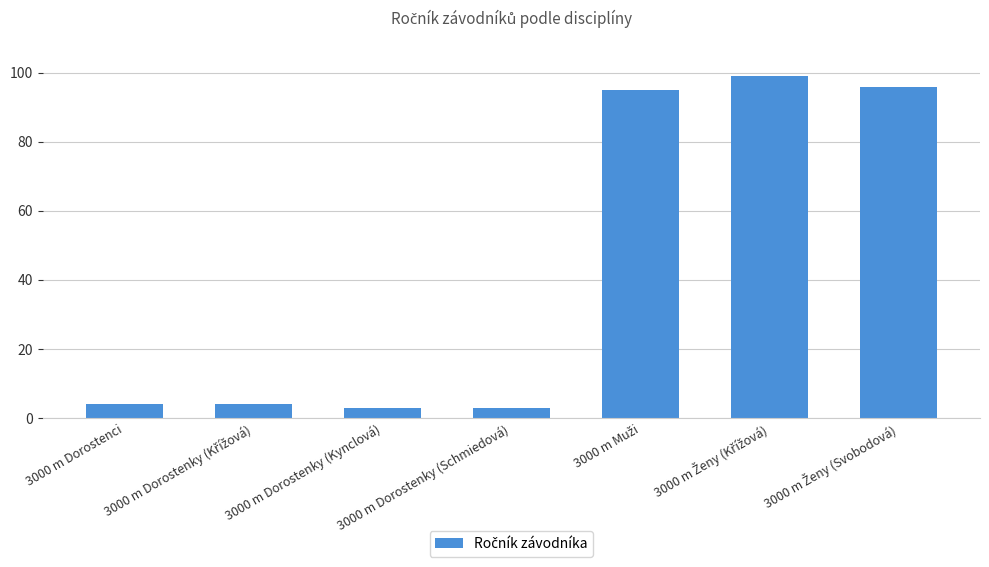

Reading left to right, what are all the values shown in this chart?

4	4	3	3	95	99	96